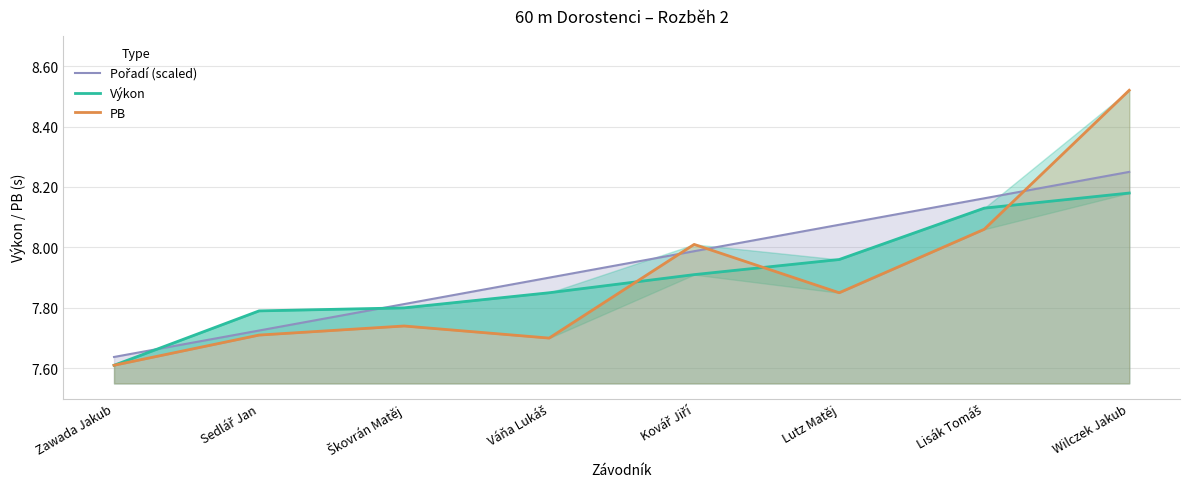

What is the difference between the Pořadí (scaled) values at Váňa Lukáš and Škovrán Matěj?

0.1